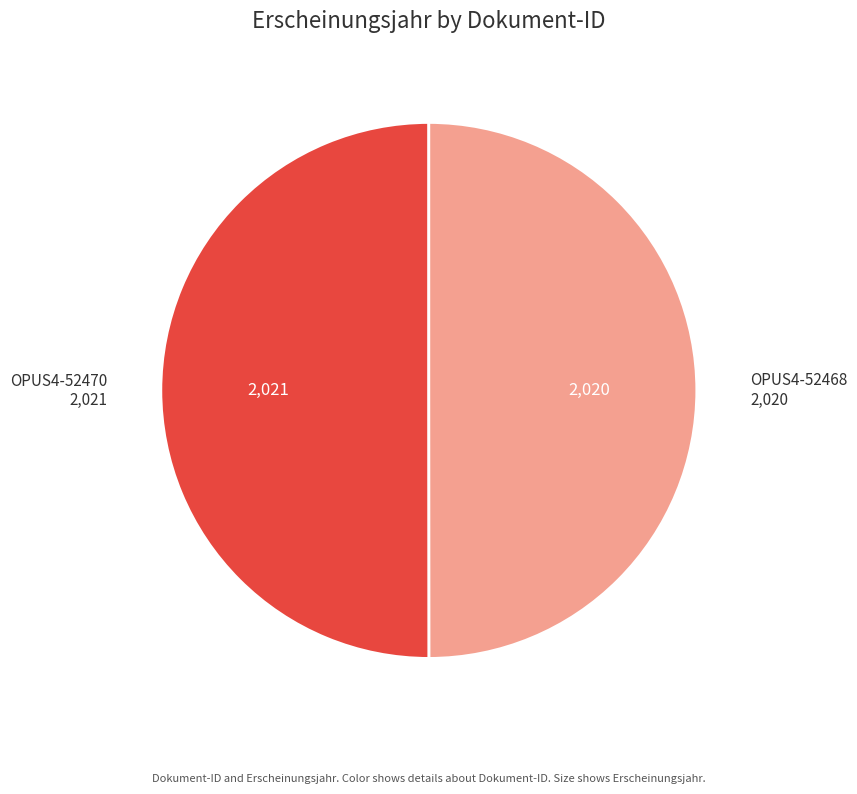

What is the ratio of the value at OPUS4-52470 to the value at OPUS4-52468?

1.0